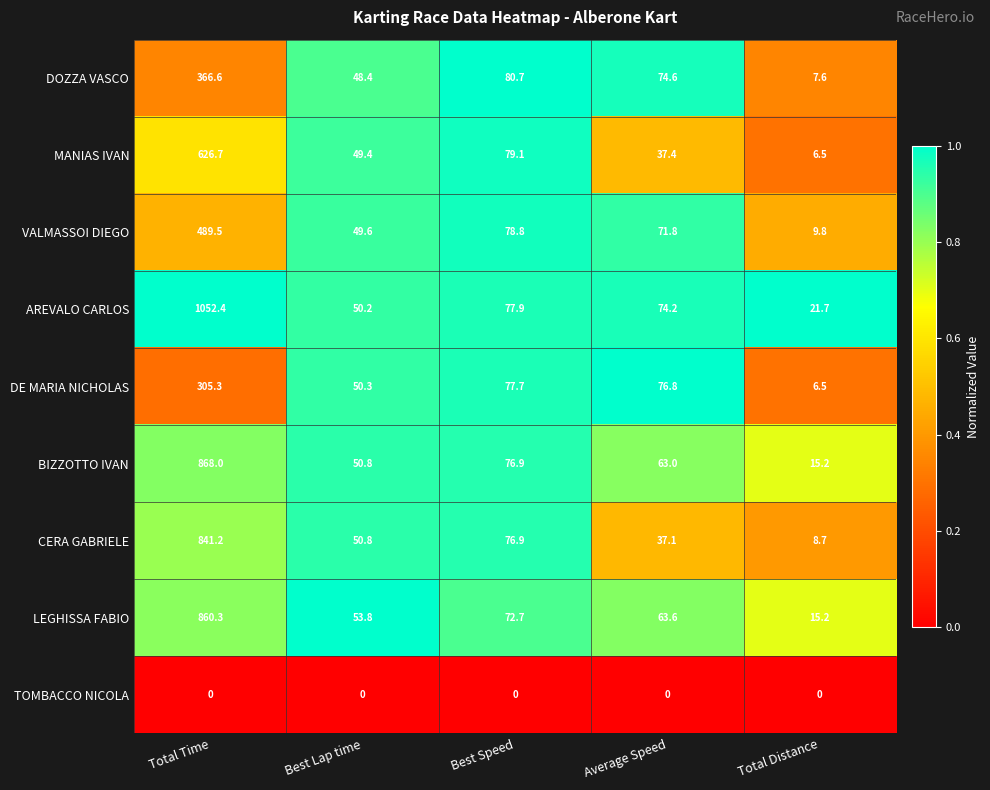

True or false: LEGHISSA FABIO has a value of 72.7 at Best Speed.

True